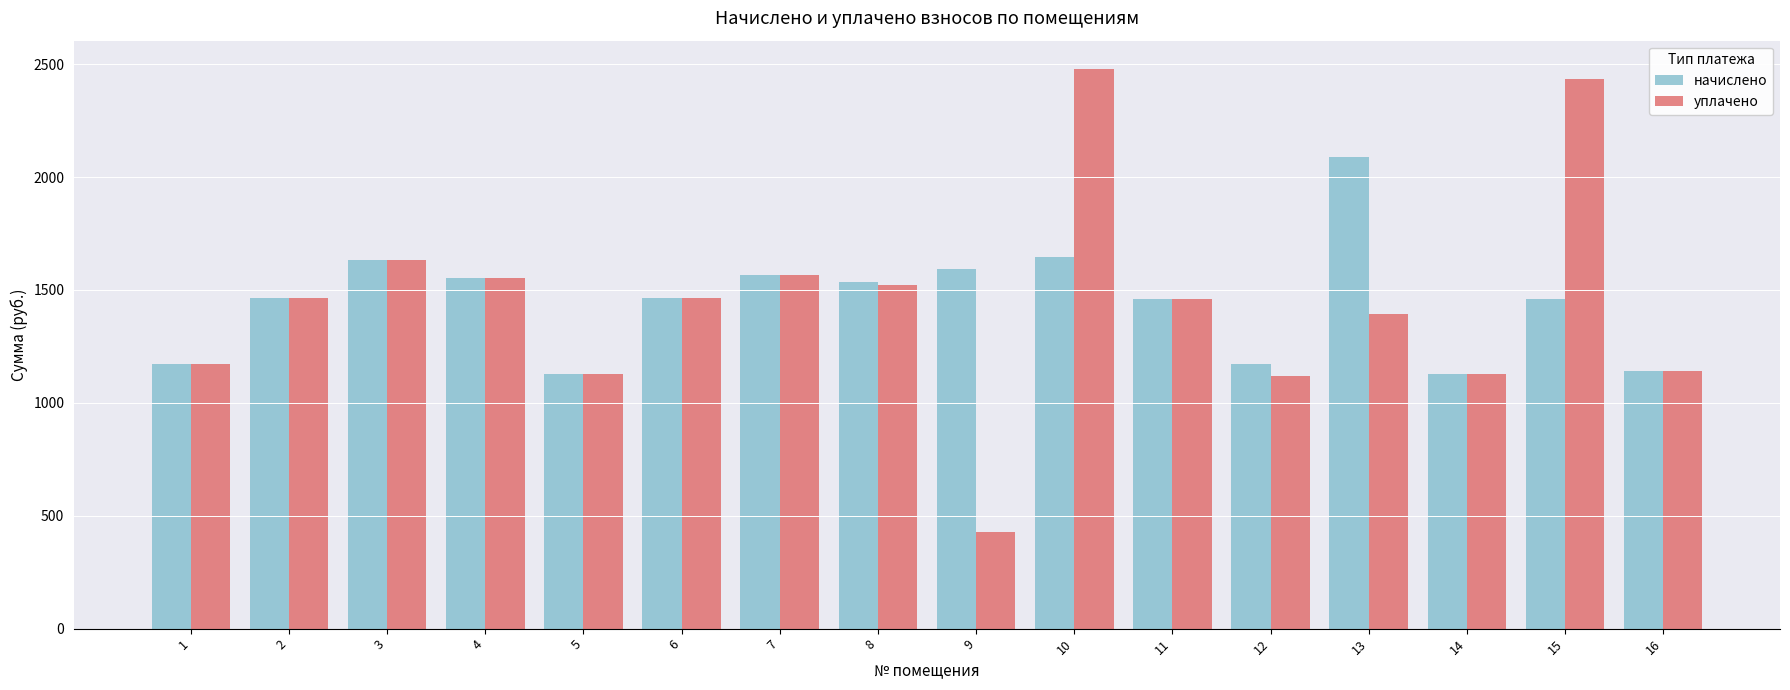

How many series are shown in this chart?

2